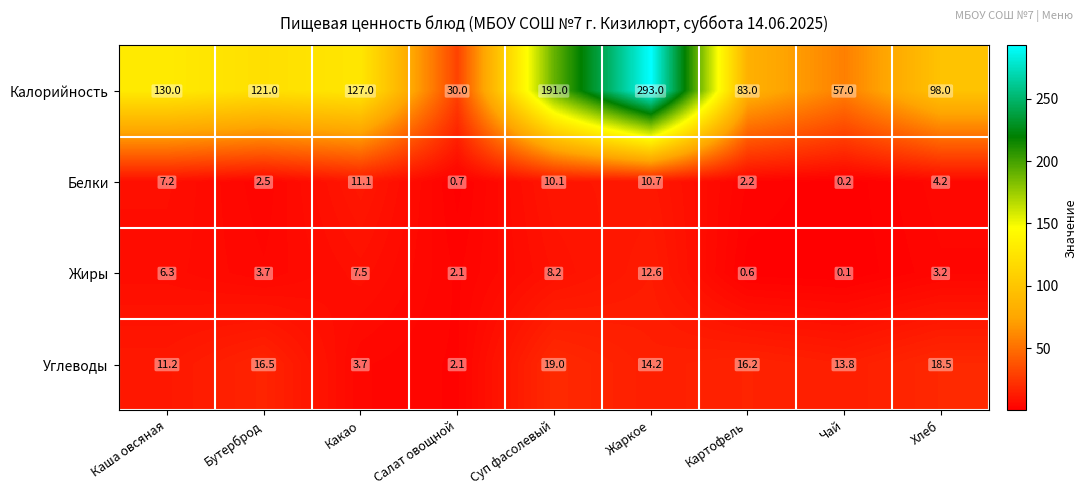

The value of Жиры at Хлеб is 5.0. True or false?

False